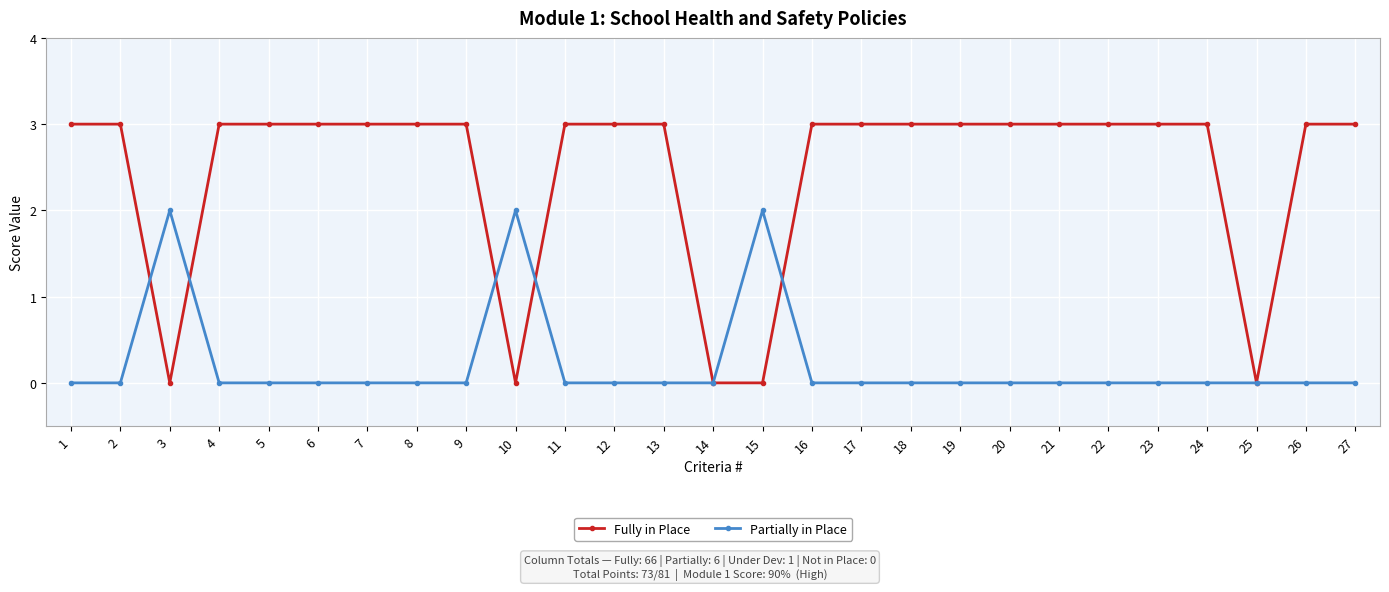

Rank the series at 2 from highest to lowest value.

Fully in Place, Partially in Place